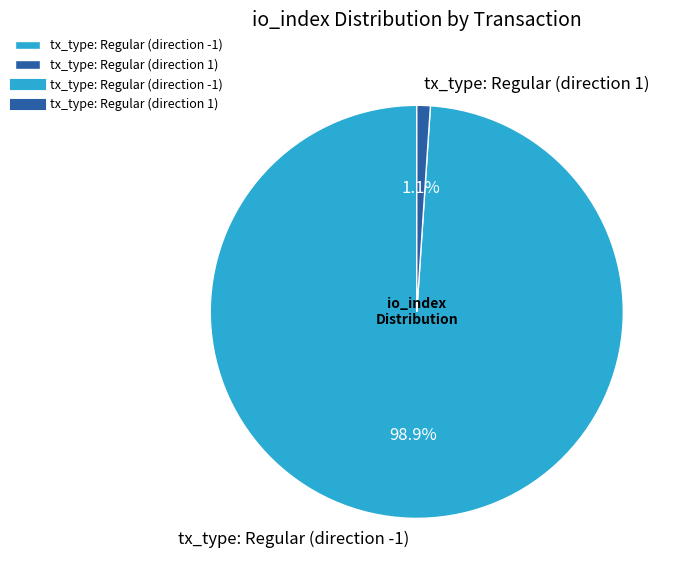

Between tx_type: Regular (direction 1) and tx_type: Regular (direction -1), which is larger?

tx_type: Regular (direction -1)